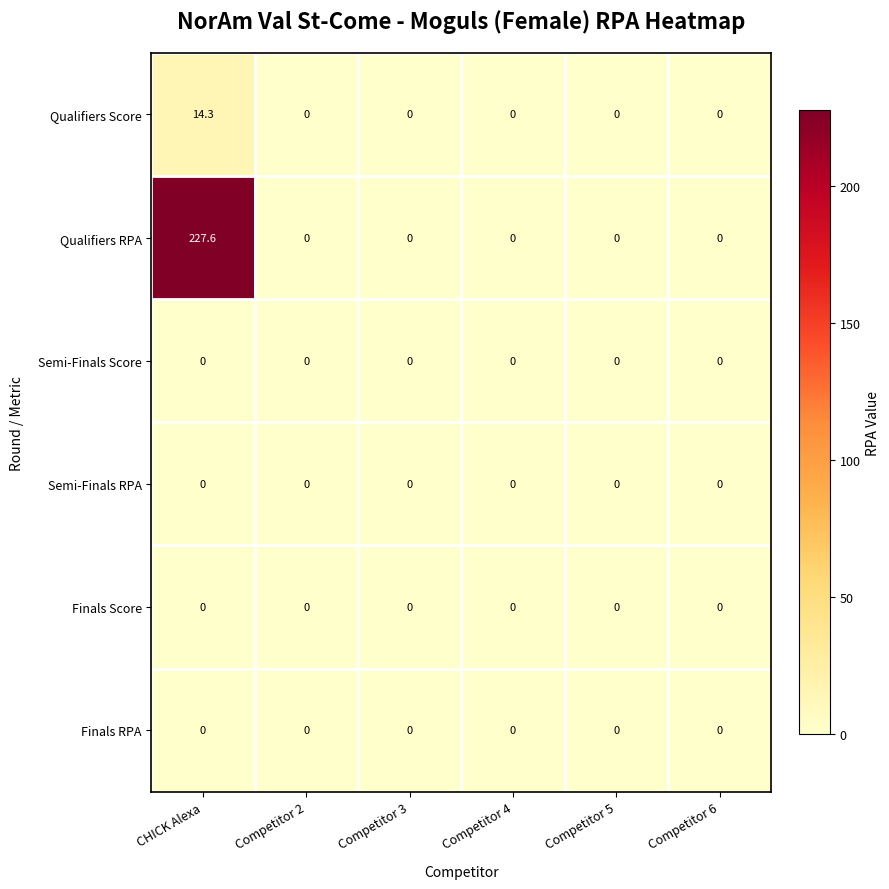

What is the greatest value displayed?

227.6